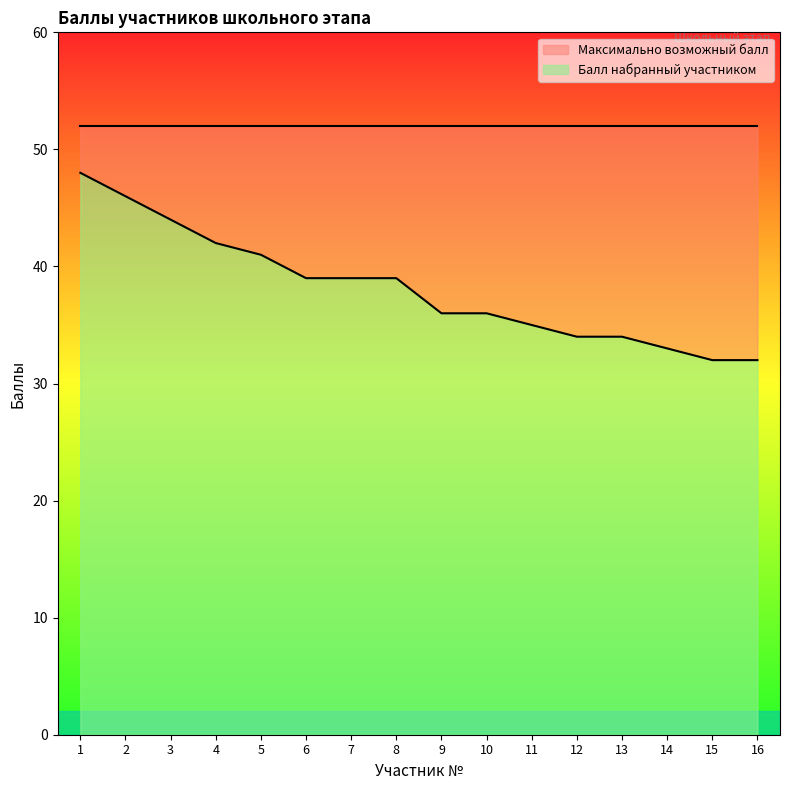

What is the value of the 4th point from the left?

42